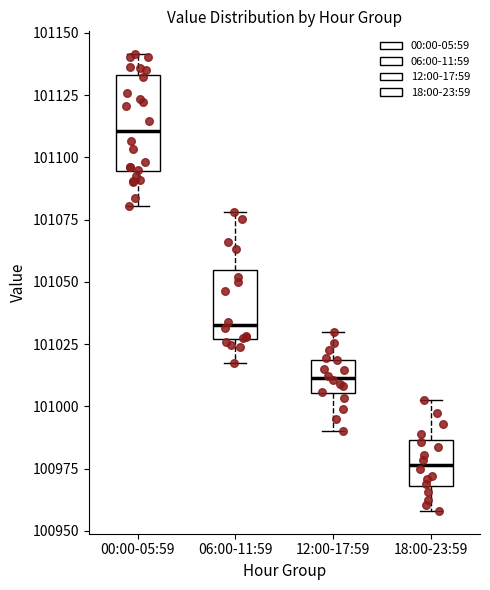

Reading left to right, transcribe this box plot: for each box, give where its median line is, the range the box spans, and where its two whiskers end, as read against the y-axis. The values are not printed on the chart, so give them approximately, as read against the axis.

00:00-05:59: median 101110, box 101095 to 101135, whiskers 101080 to 101140
06:00-11:59: median 101035, box 101025 to 101055, whiskers 101015 to 101080
12:00-17:59: median 101010, box 101005 to 101020, whiskers 100990 to 101030
18:00-23:59: median 100975, box 100970 to 100985, whiskers 100960 to 101005